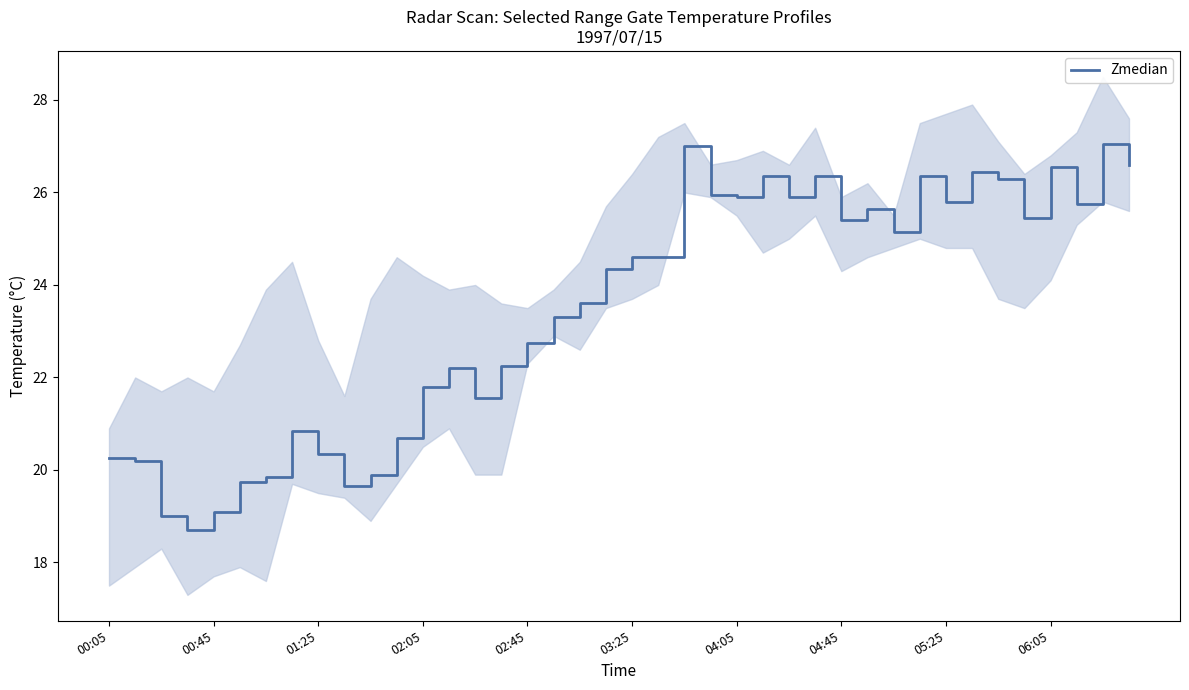

What is the lowest value of the Zmedian series?

18.7